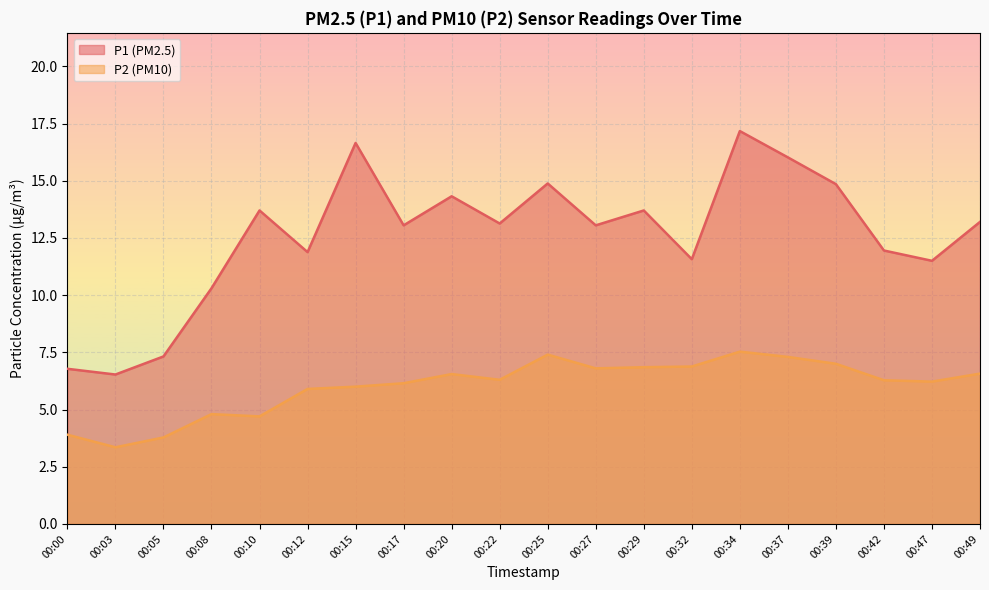

What is the difference between the second highest and minimum values in the P1 series?

10.1